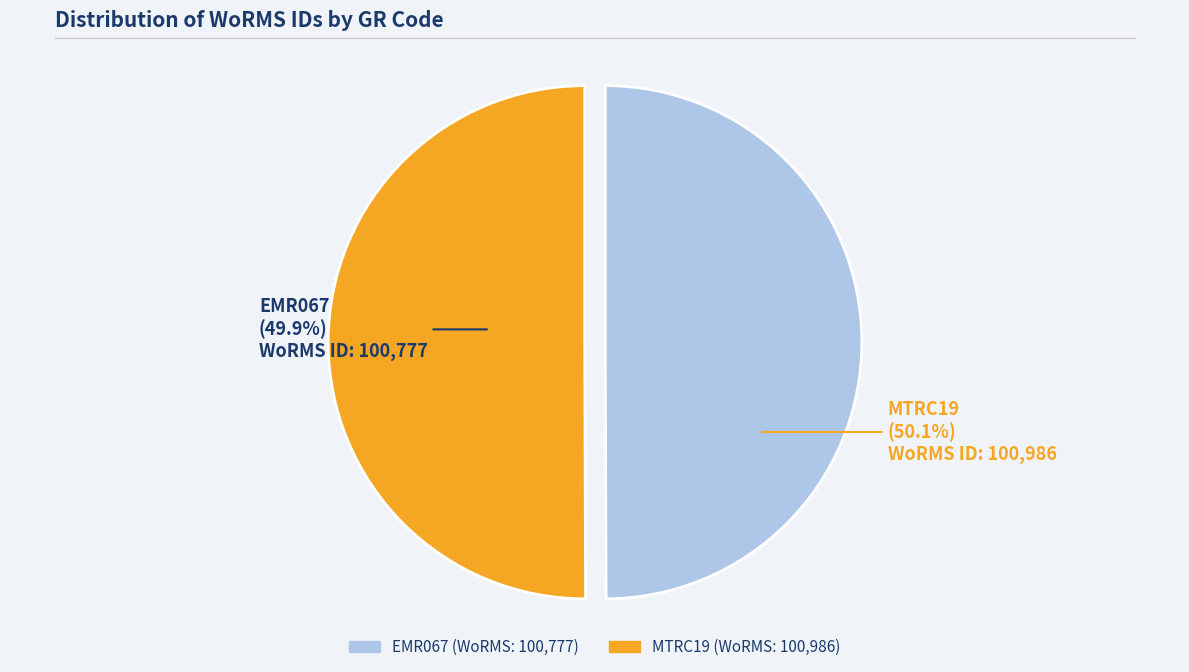

Does any single category account for the majority?

Yes